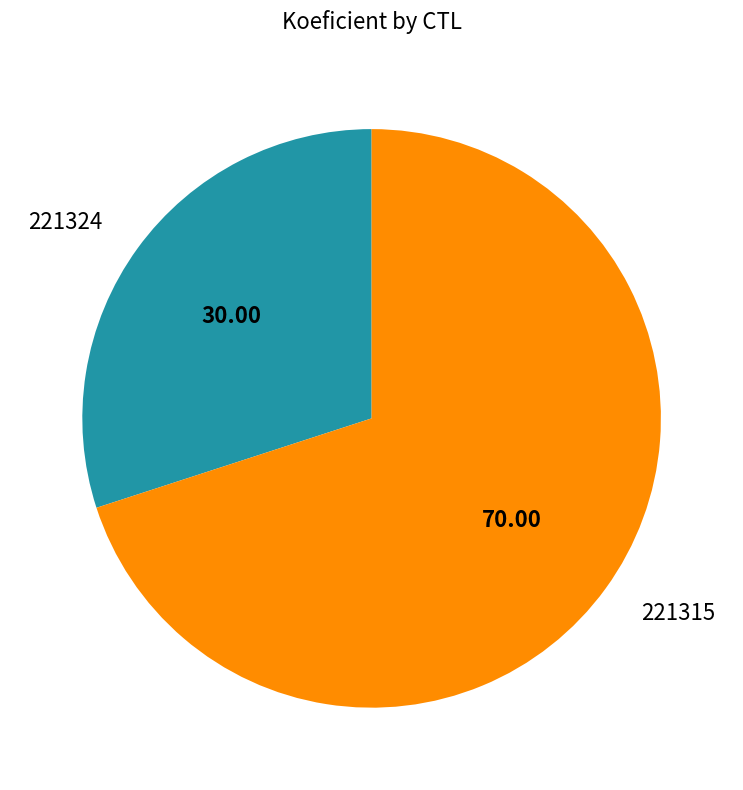

How many segments does this pie chart have?

2